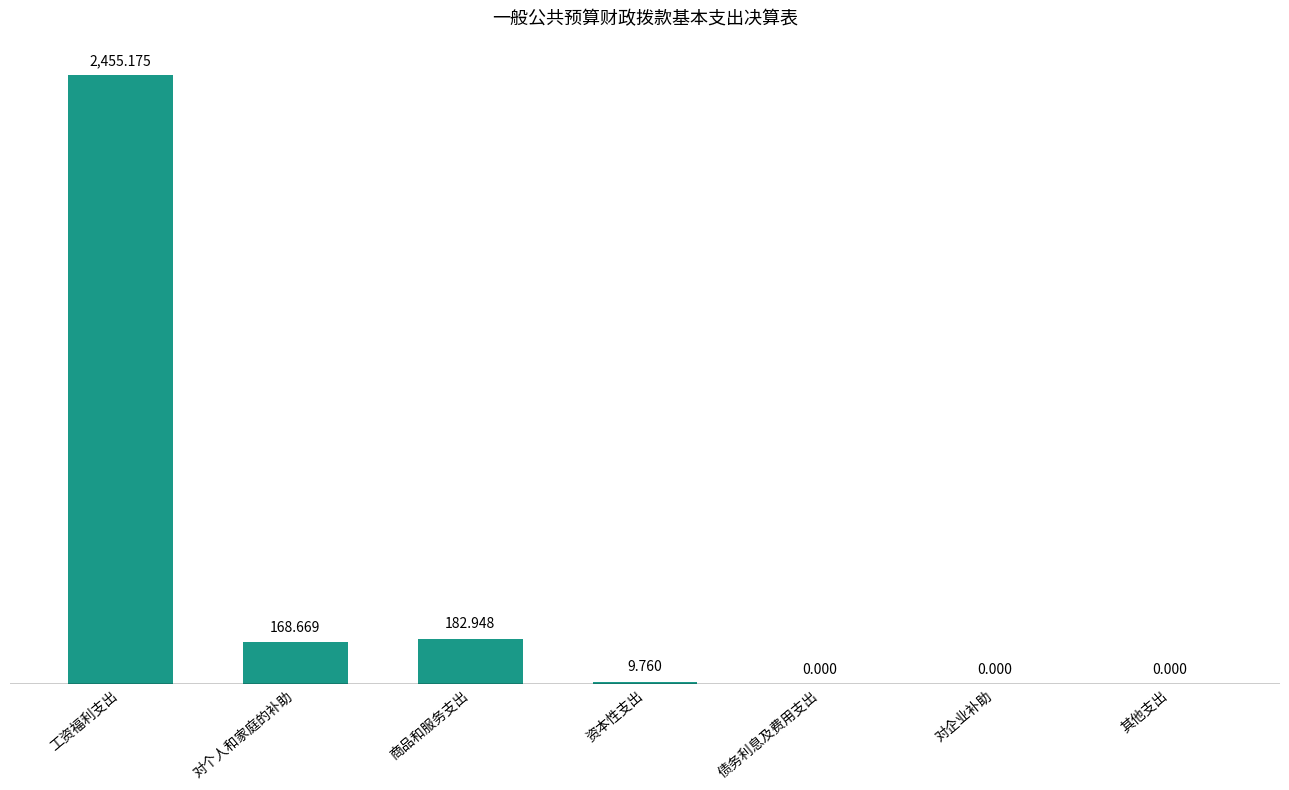

True or false: the data shows 960.0 at 债务利息及费用支出.

False